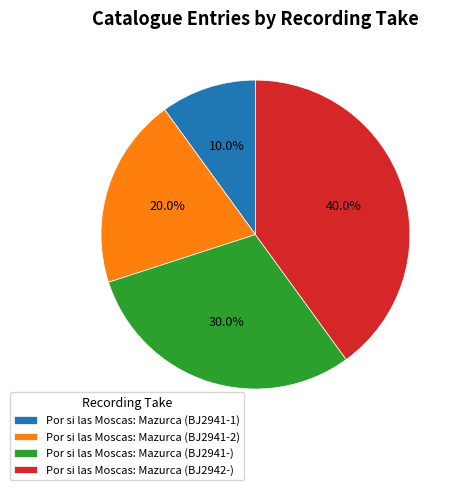

Which slice is the largest?

Por si las Moscas: Mazurca (BJ2942-)